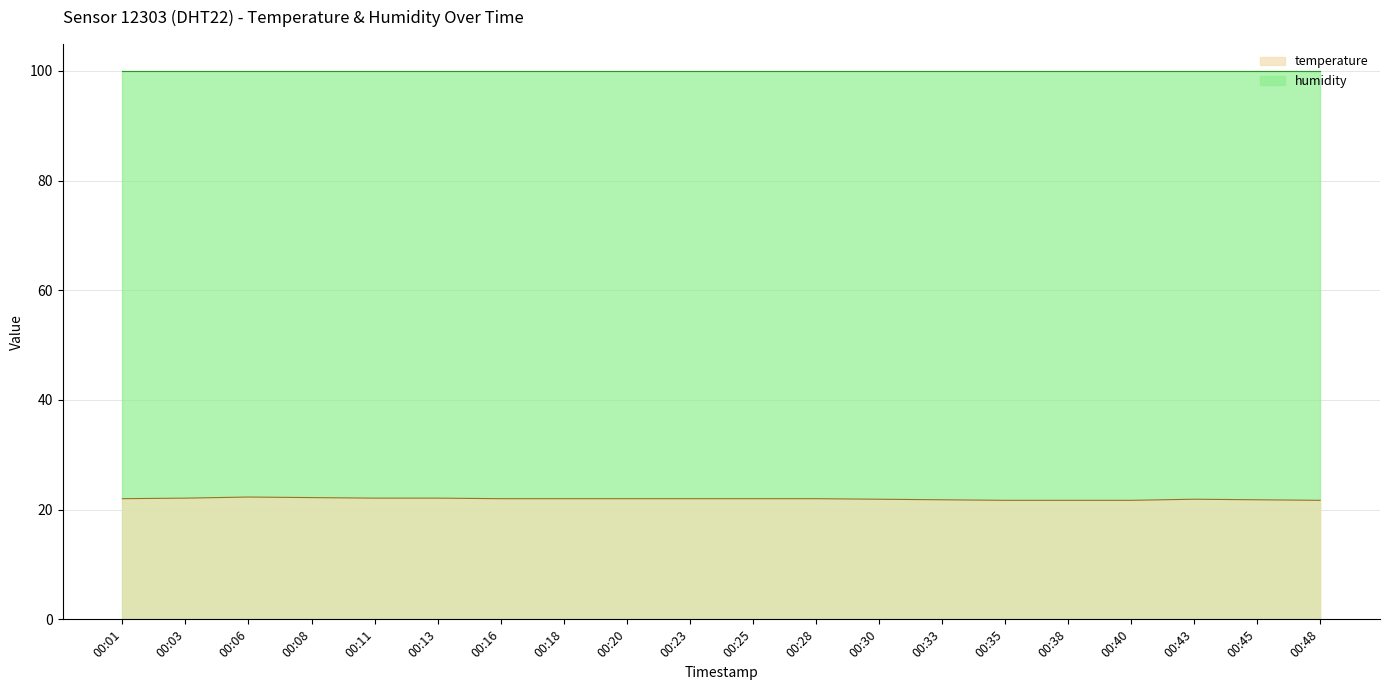

List the labels in order of value, largest first.

00:06, 00:08, 00:03, 00:11, 00:13, 00:01, 00:16, 00:18, 00:20, 00:23, 00:25, 00:28, 00:30, 00:43, 00:33, 00:45, 00:35, 00:38, 00:40, 00:48